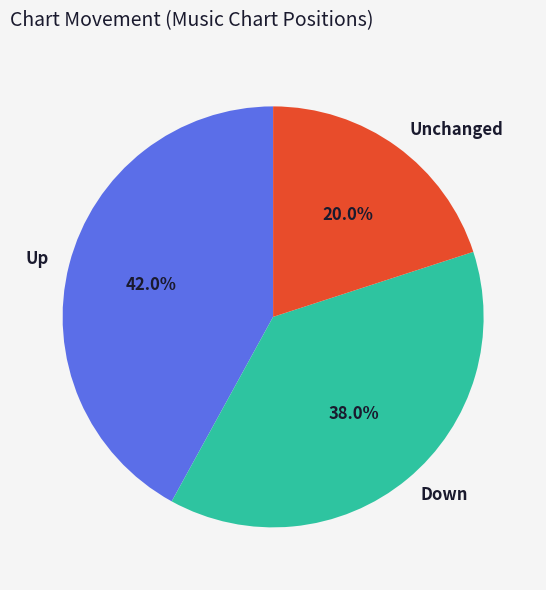

What is the smallest slice in the pie chart?

Unchanged